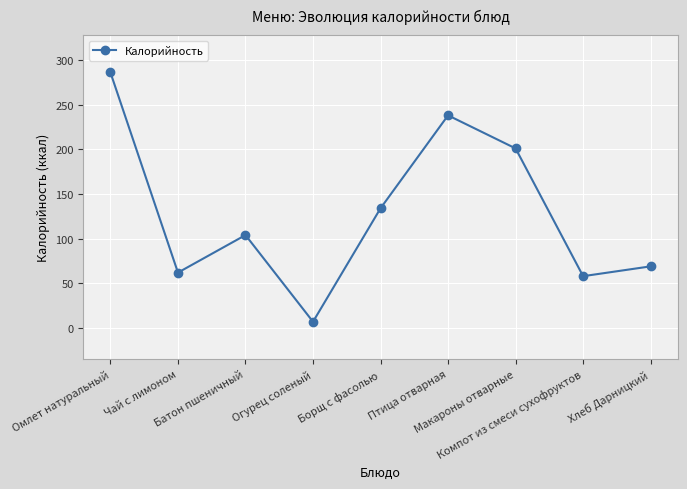

List the labels in order of value, smallest first.

Огурец соленый, Компот из смеси сухофруктов, Чай с лимоном, Хлеб Дарницкий, Батон пшеничный, Борщ с фасолью, Макароны отварные, Птица отварная, Омлет натуральный